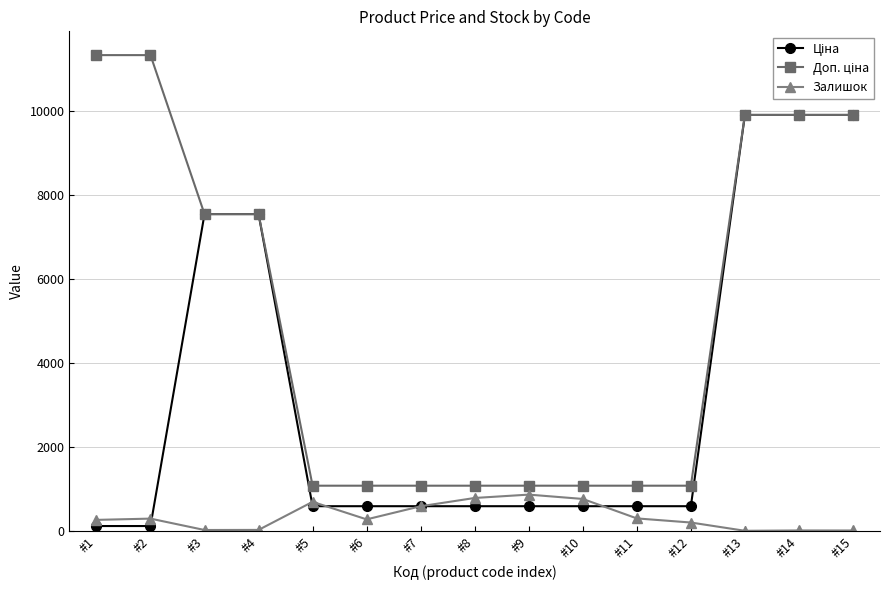

What is the value of the Залишок point at the 7th from the left?

585.0